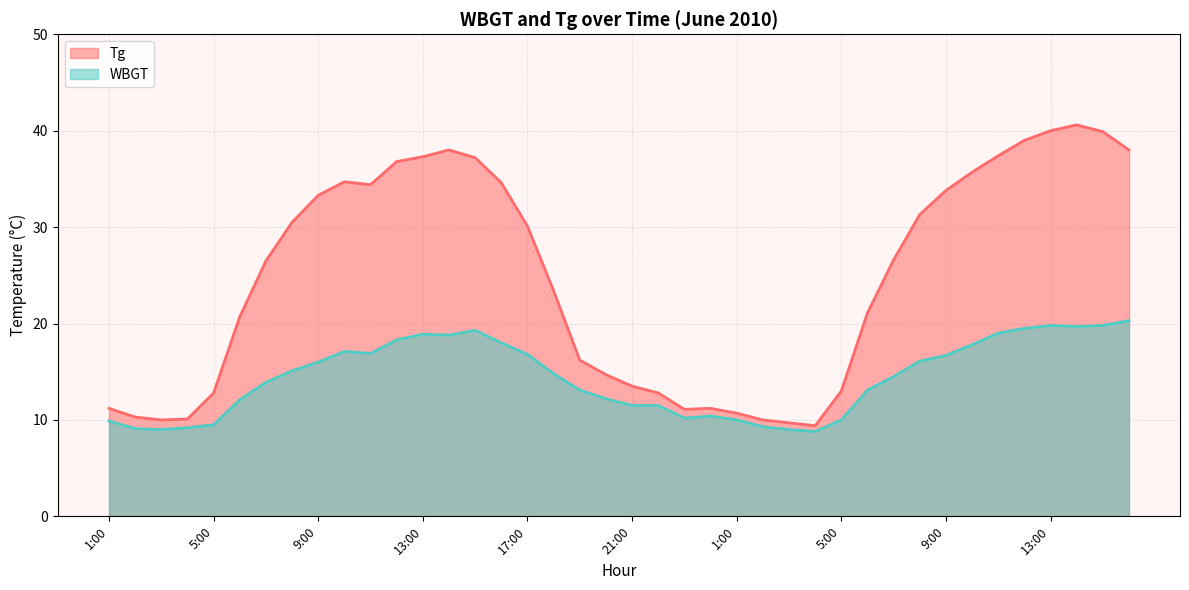

True or false: WBGT and Tg cross at least once.

False